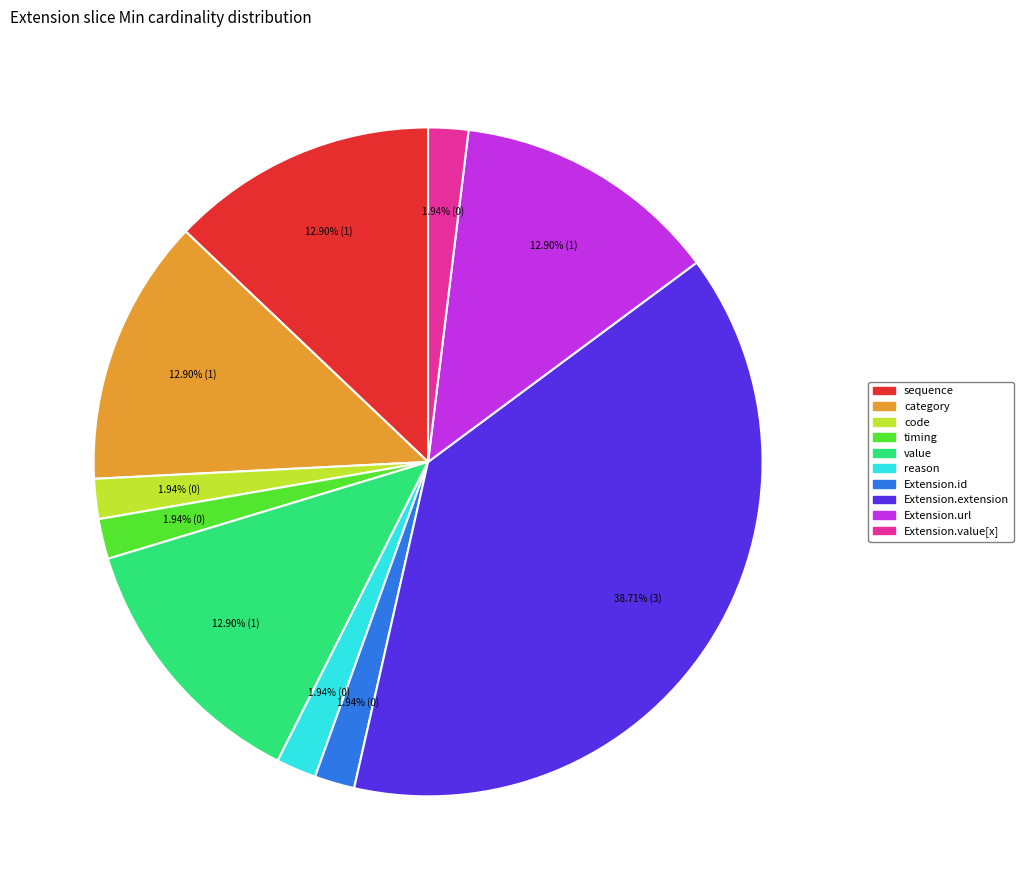

The code slice represents 8% of the pie. True or false?

False